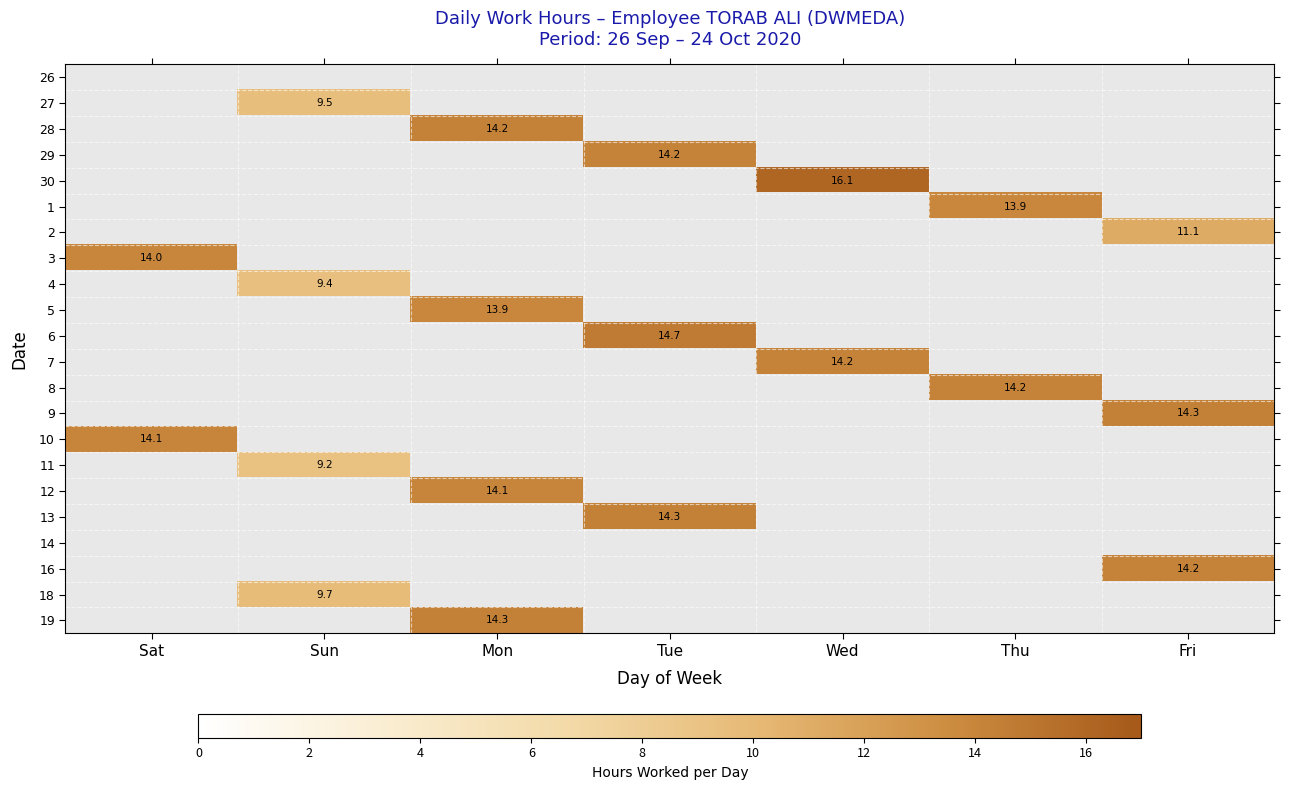

True or false: 2 has a value of 11.1 at Fri.

True